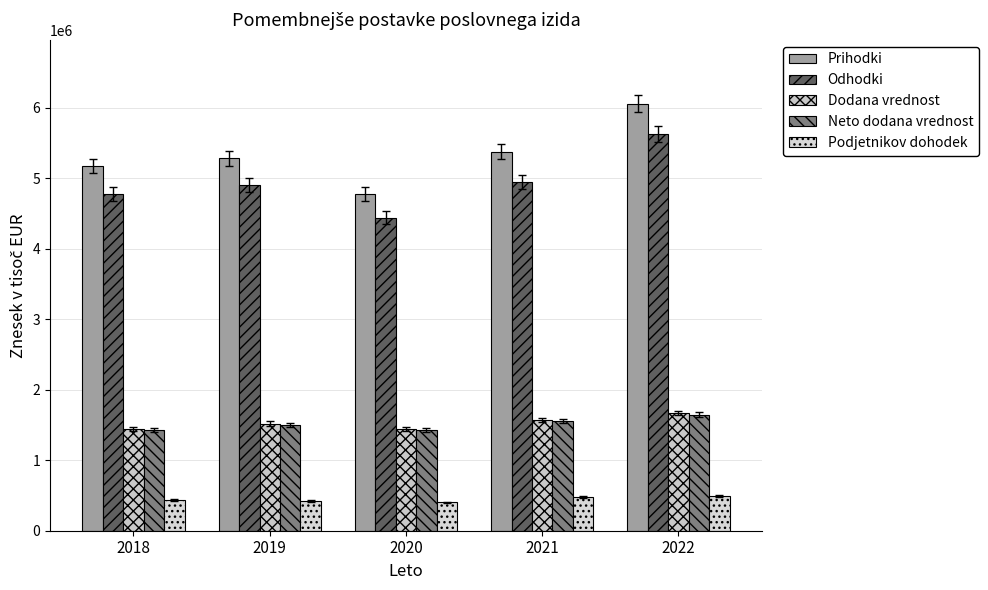

What is the value of the Podjetnikov dohodek bar at the 4th from the left?

480533.5